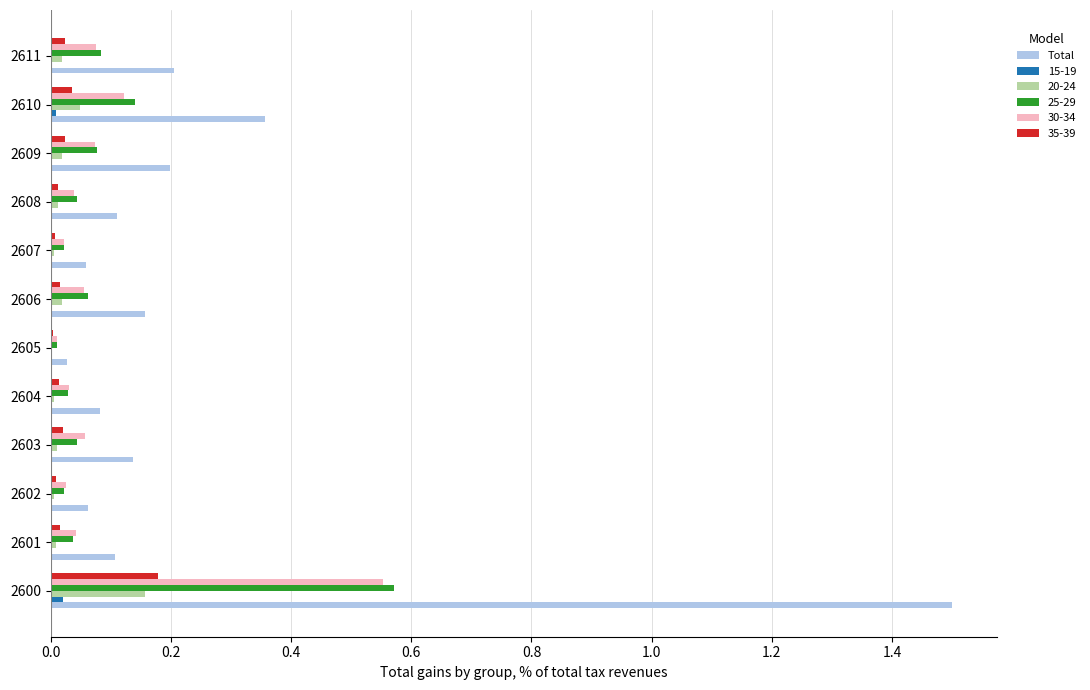

What is the sum of all 20-24 values?

0.3